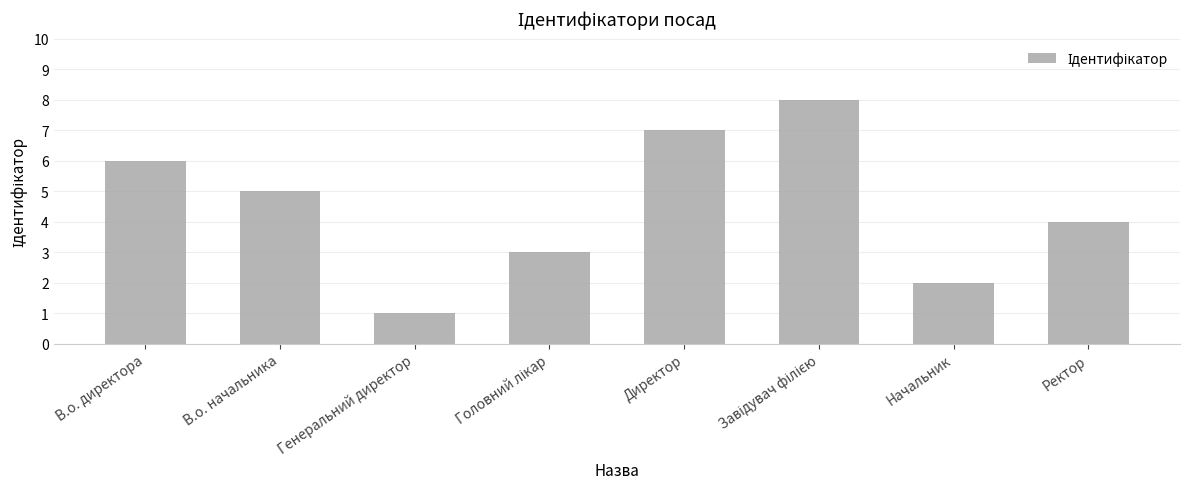

What is the value of the 3rd bar from the left?

1